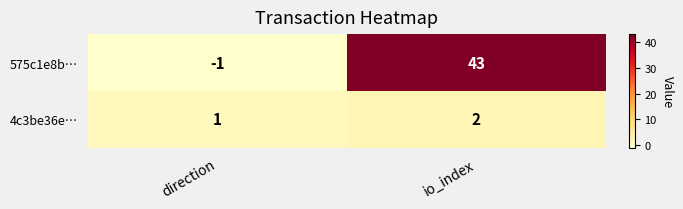

At how many categories does at least one series exceed 3?

1